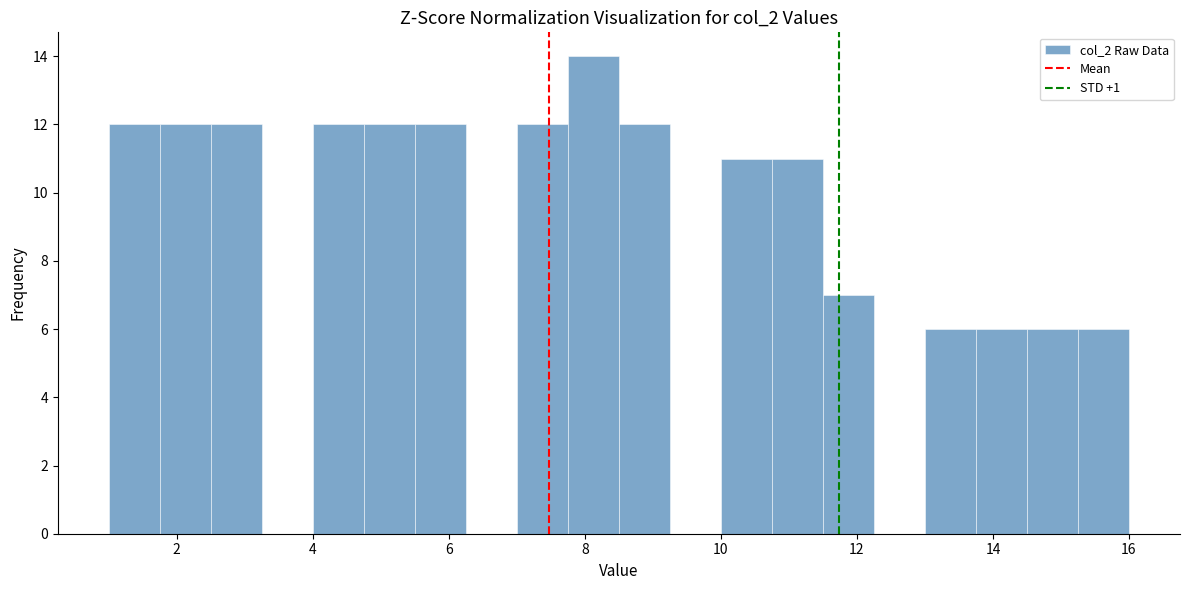

Read against the x-axis, roughly where is the centre of the tallest bar?

8.2